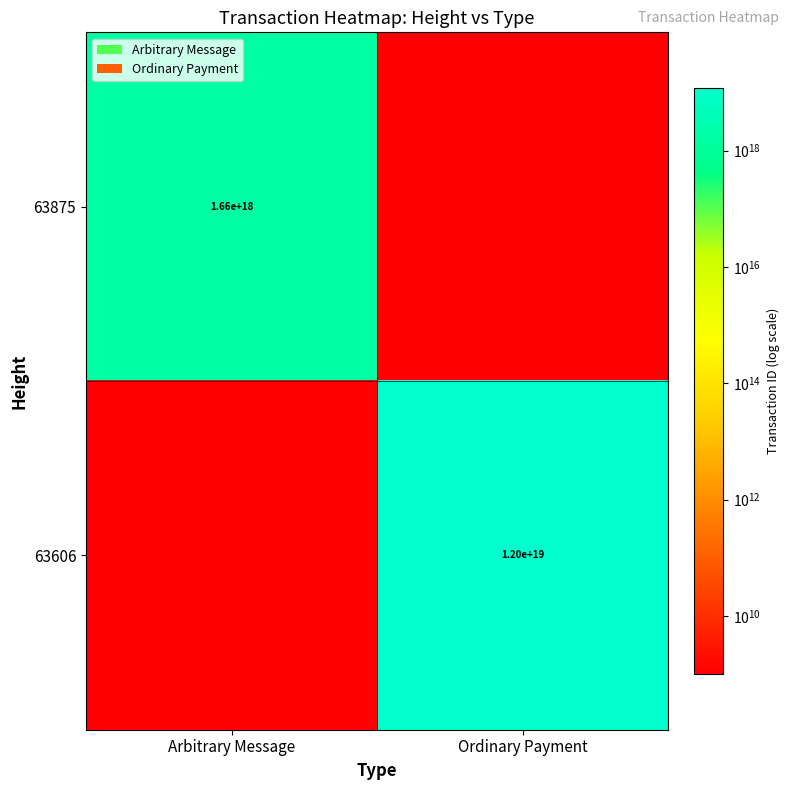

Is it true that 63875 equals 1035498433082571008 at Arbitrary Message?

False